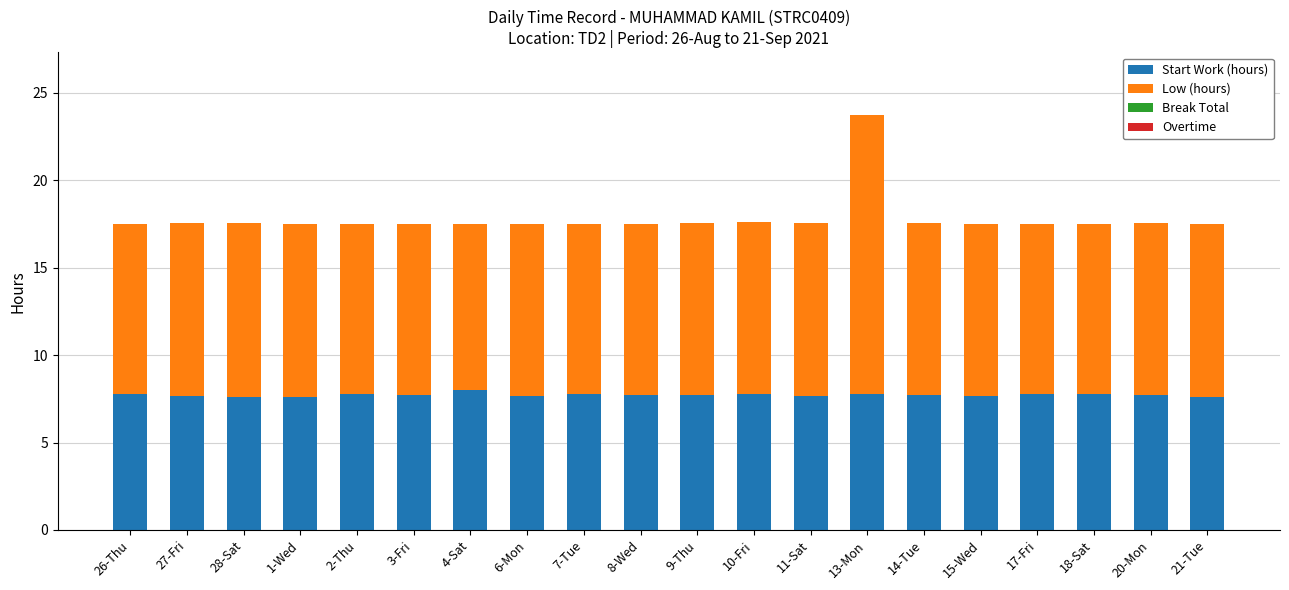

How many data points does each series have?

20